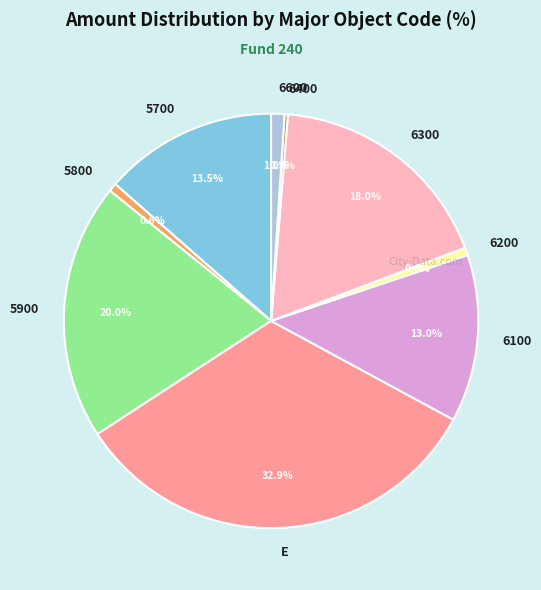

To the nearest percent, what portion does 5800 represent?

1%